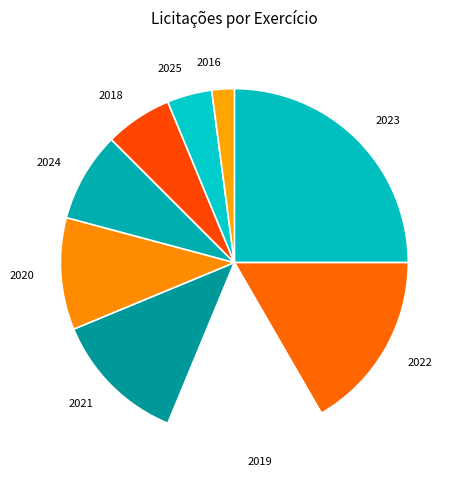

The 2024 slice represents 1% of the pie. True or false?

False